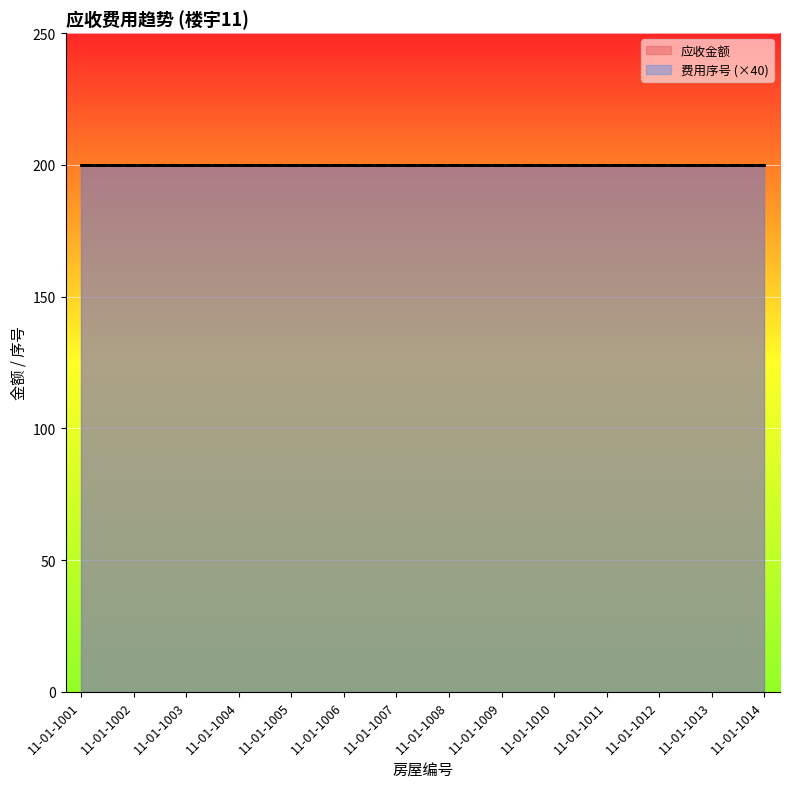

What is the value of the 应收金额 point at the 8th from the left?

200